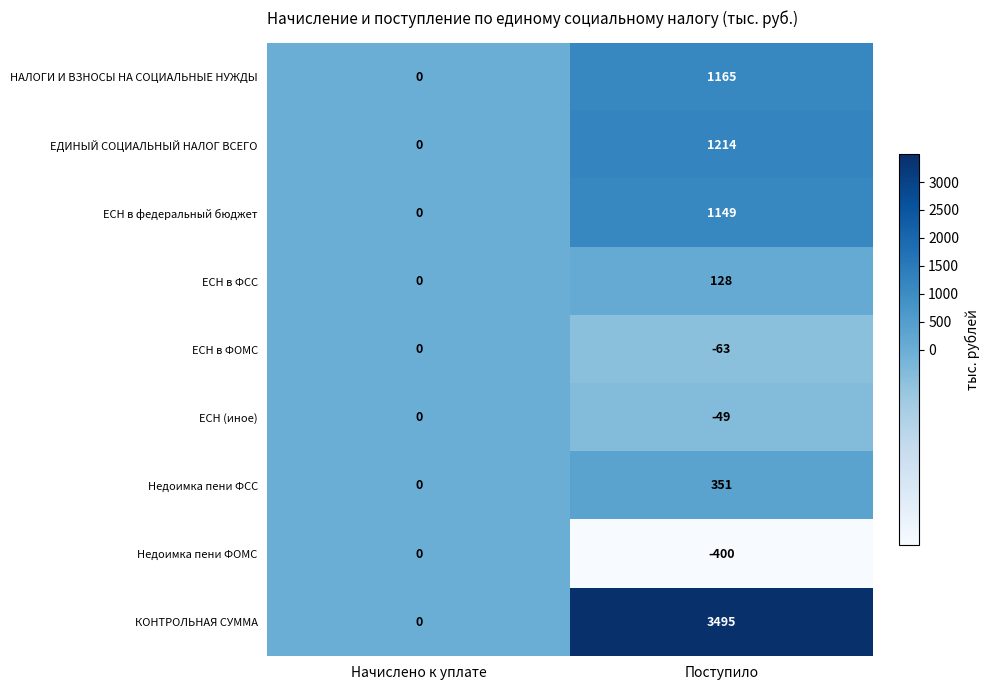

Which label corresponds to the largest value in the chart?

Поступило